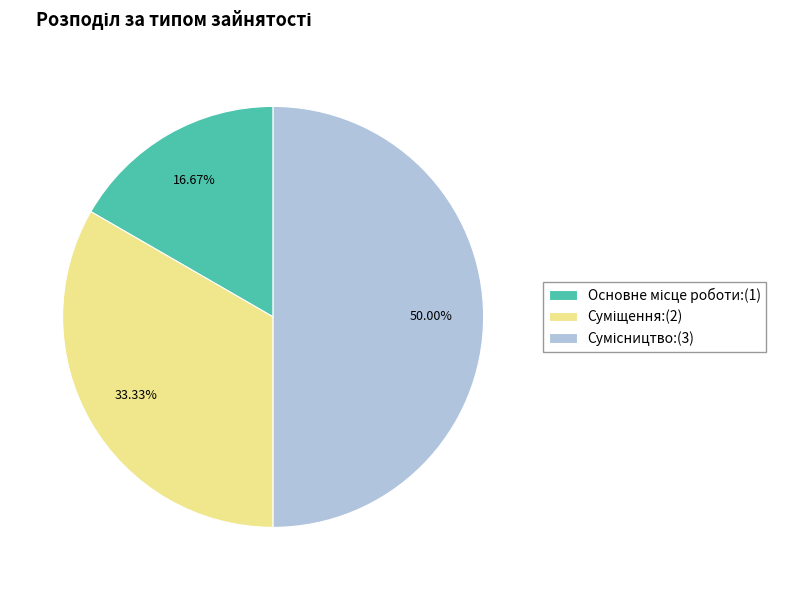

Count the number of slices in the pie.

3